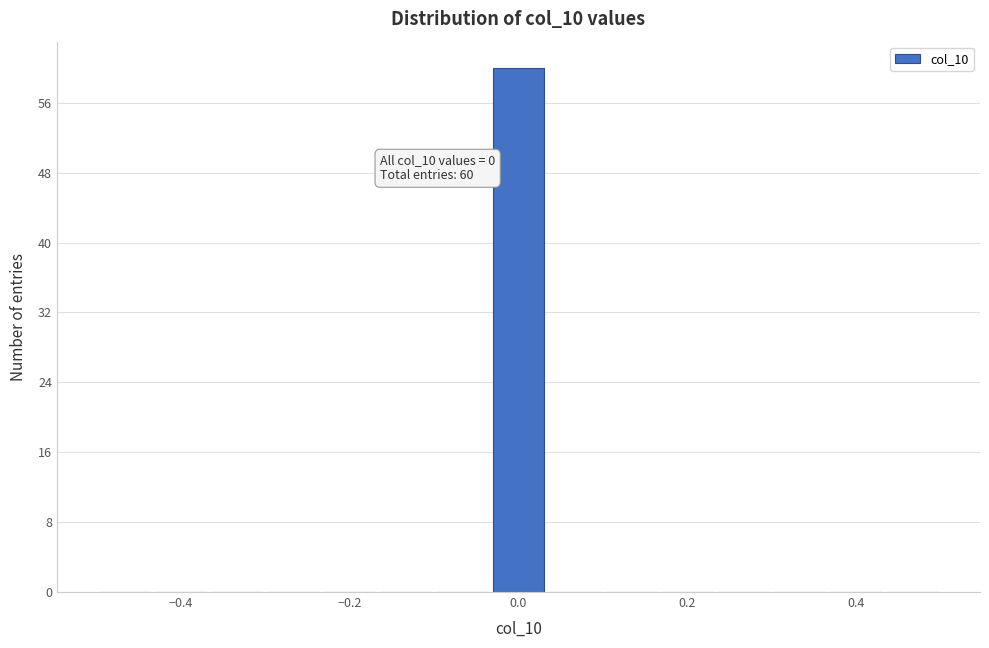

Read against the x-axis, roughly where is the centre of the tallest bar?

0.00